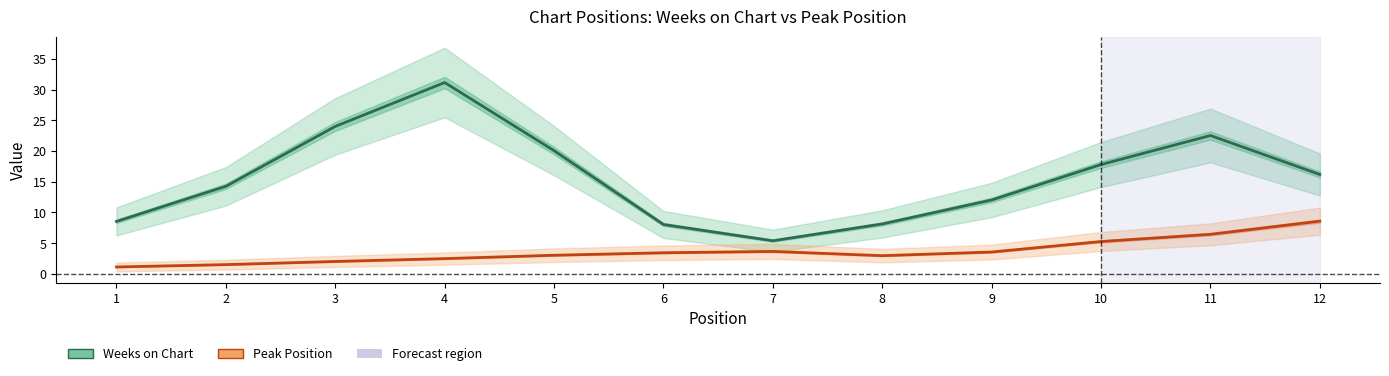

Where is the first local minimum for Peak Position?

8